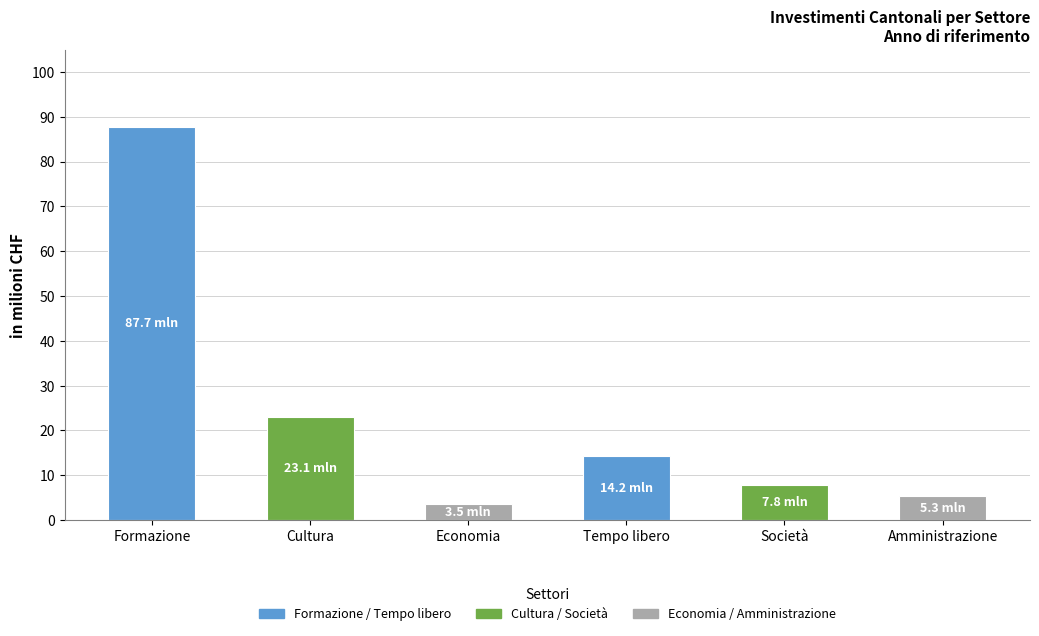

How many bars are there in total?

6